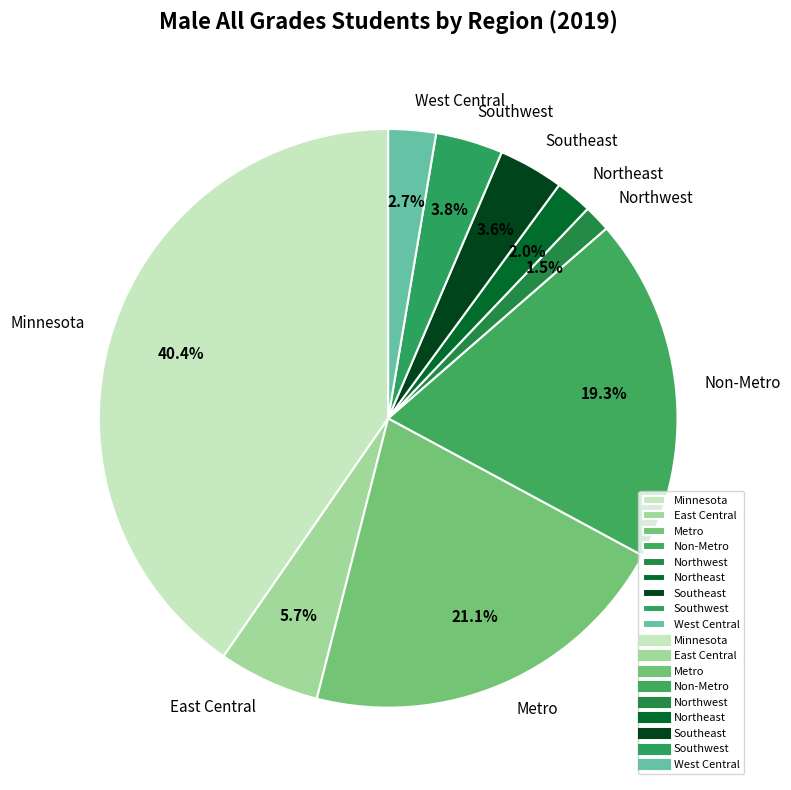

To the nearest percent, what is the combined percentage of West Central and Southwest?

6%